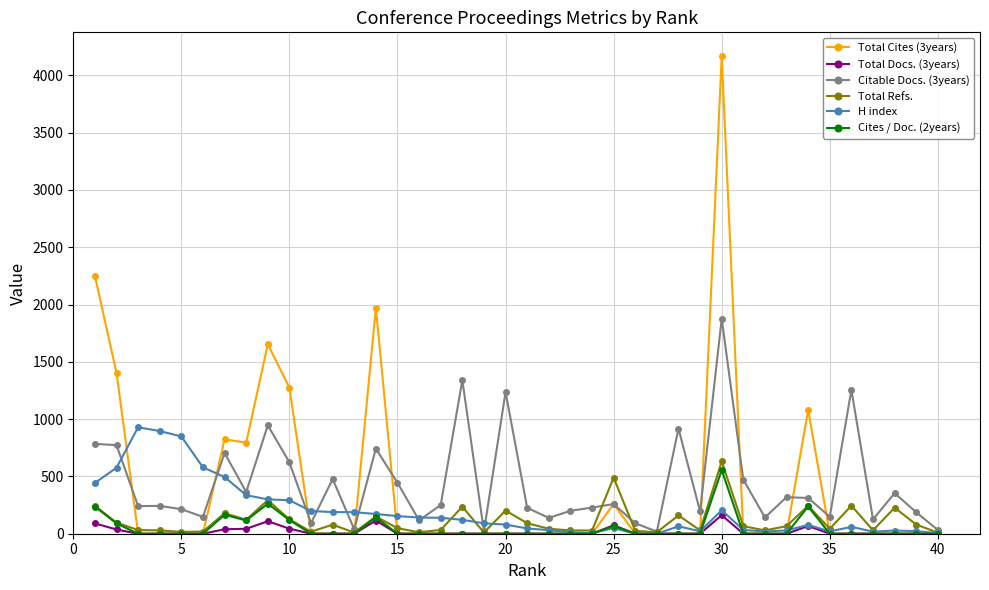

What is the greatest value displayed?

4167